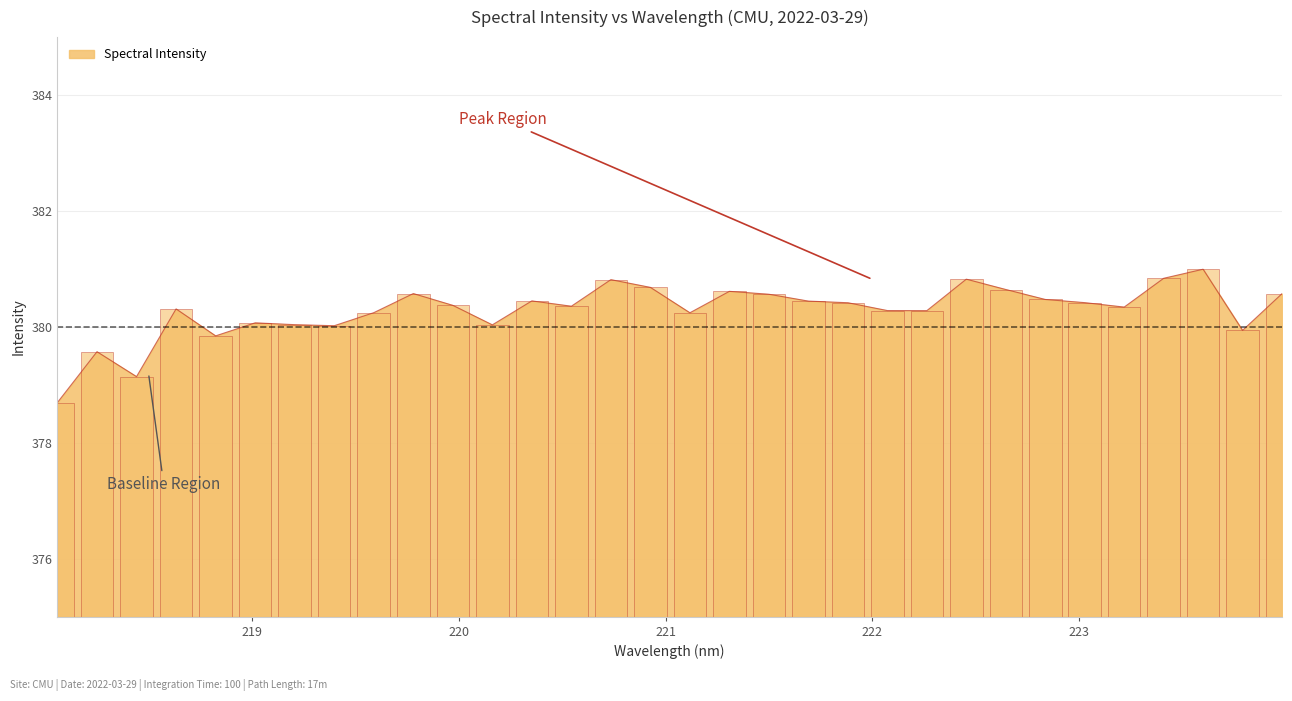

What is the difference between the values at 220.7354 and 223.9802?

0.2